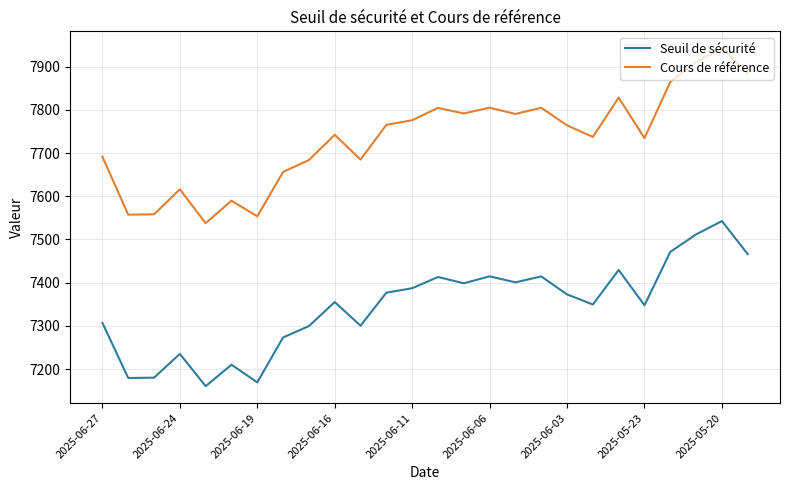

What is the greatest value displayed?

7942.4